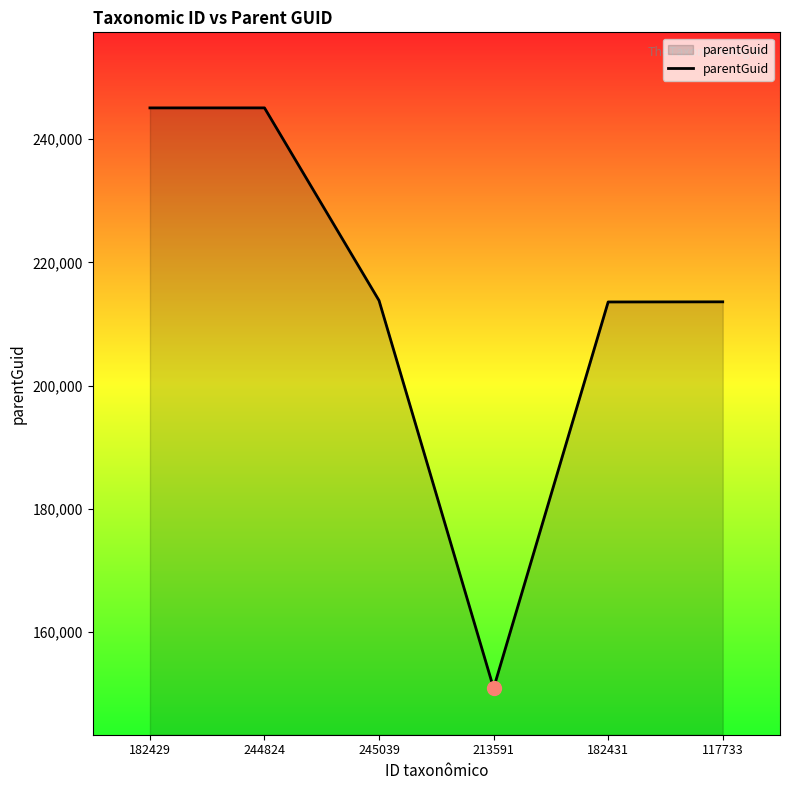

What is the change in value from 245039 to 213591?

-62868